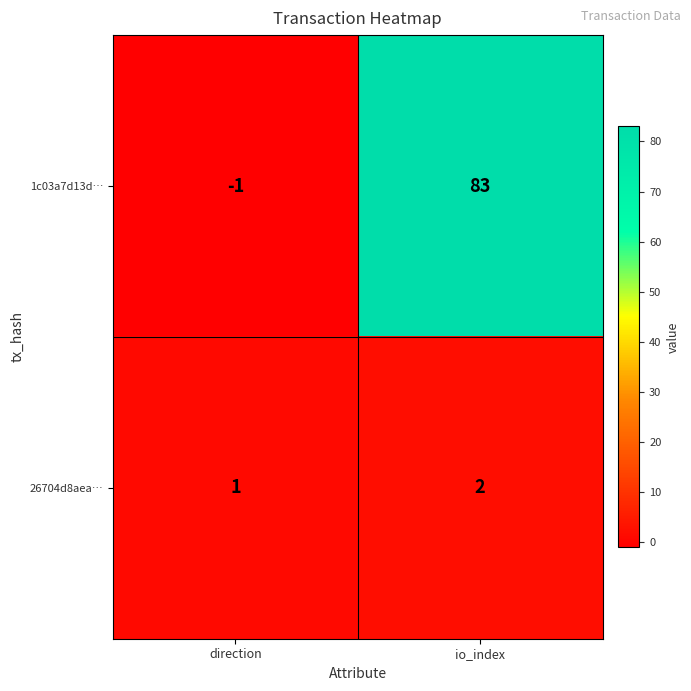

Which series has the largest total across all categories?

1c03a7d13d…